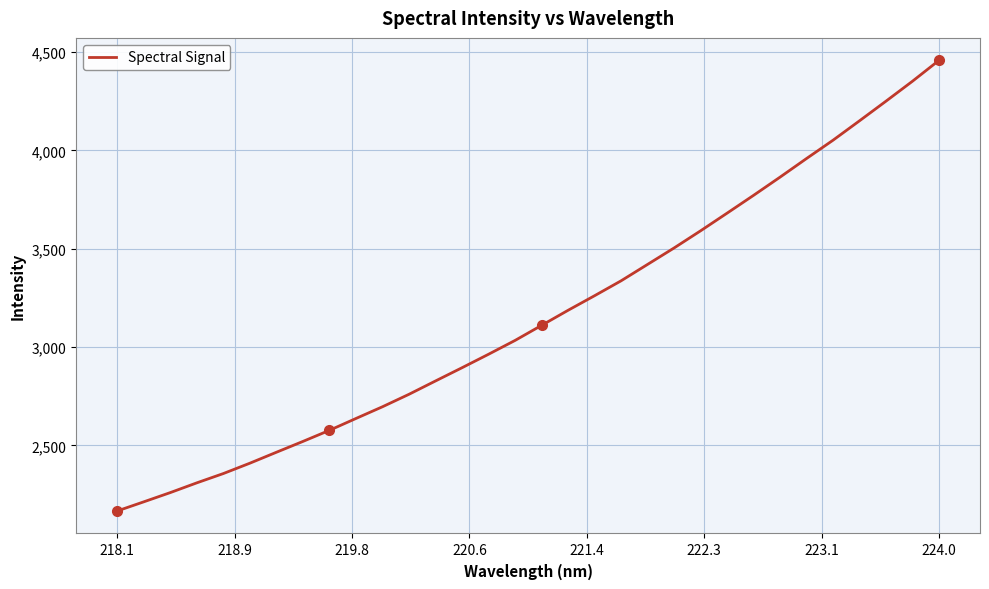

What is the difference between the maximum and minimum values?

2290.7